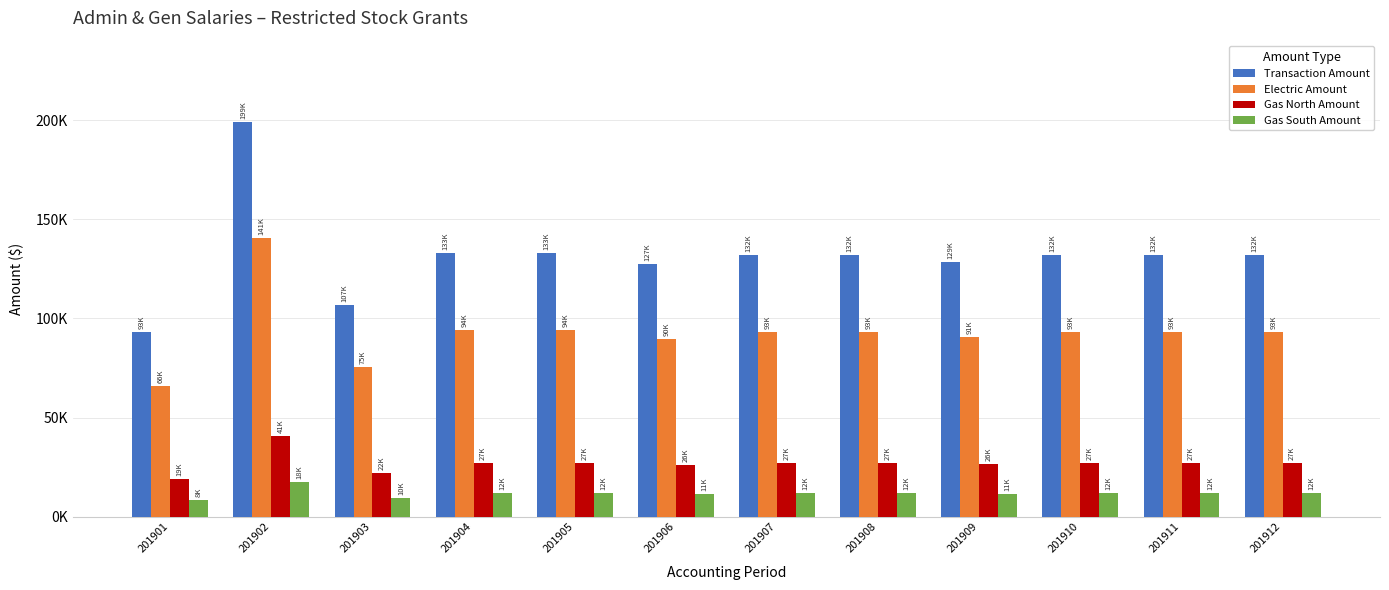

Is the value of Electric Amount at 201904 greater than the value of Gas North Amount at 201910?

Yes